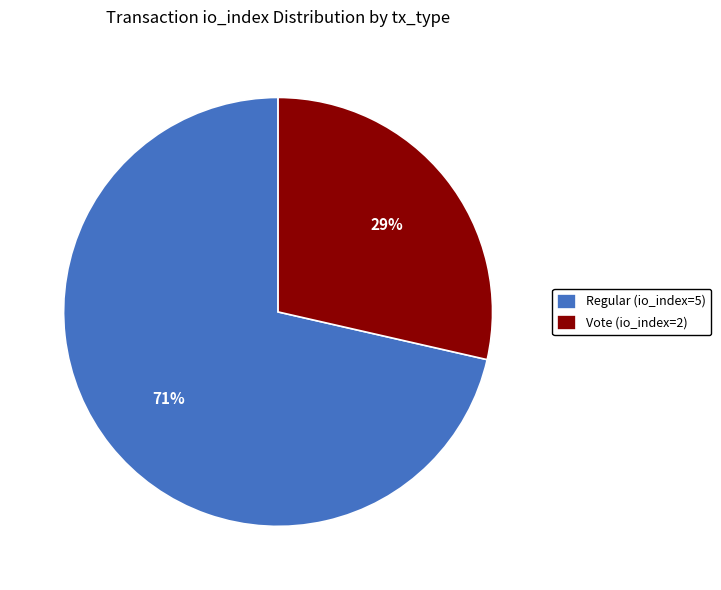

What percentage is the Vote (io_index=2) slice, to the nearest percent?

29%